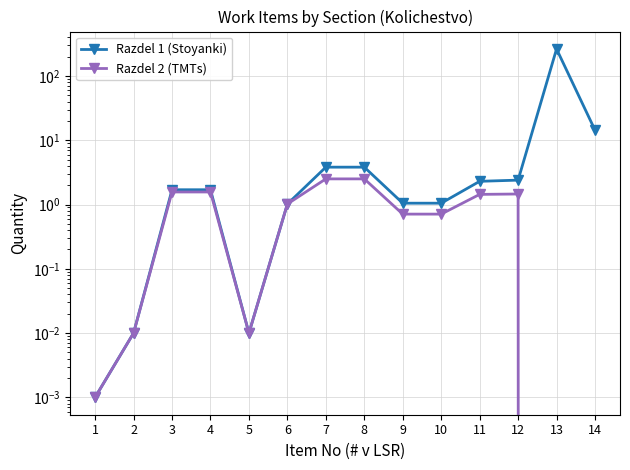

How many interior local valleys does the Razdel 1 (Stoyanki) series have?

1